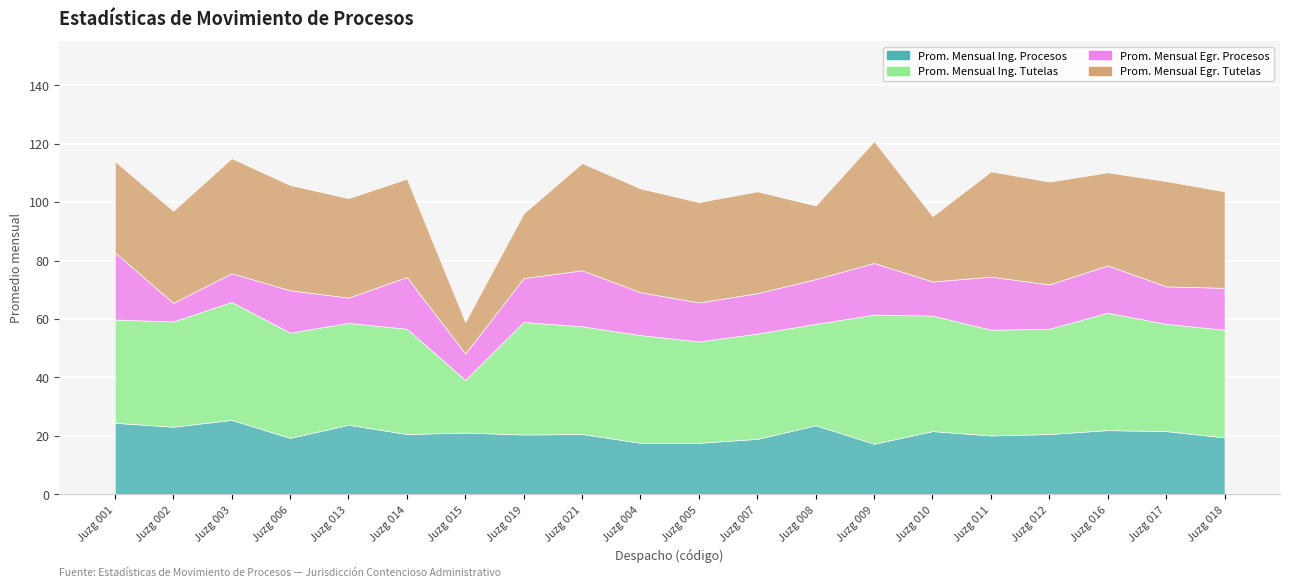

True or false: Ingresos Efectivos and Prom Ing Procesos cross at least once.

False